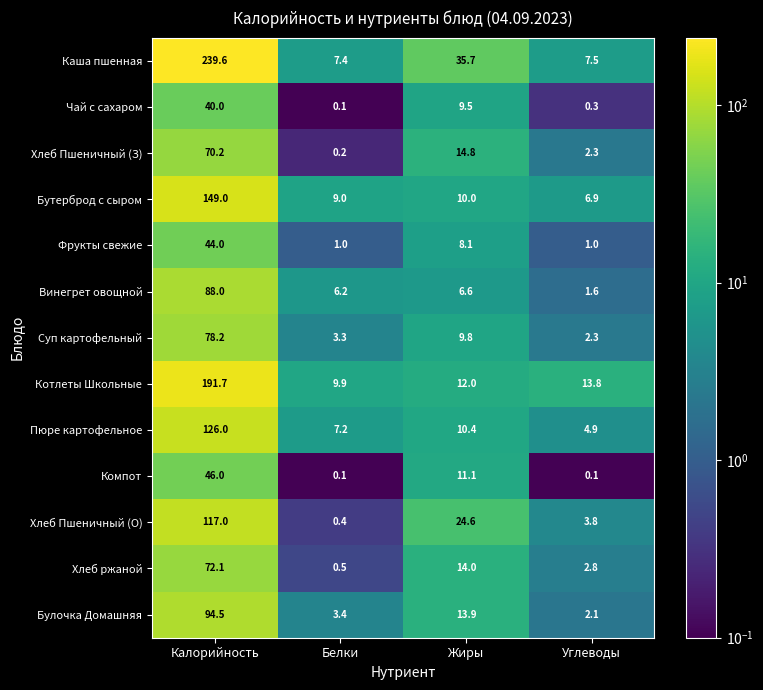

Which label corresponds to the largest value in the chart?

Калорийность